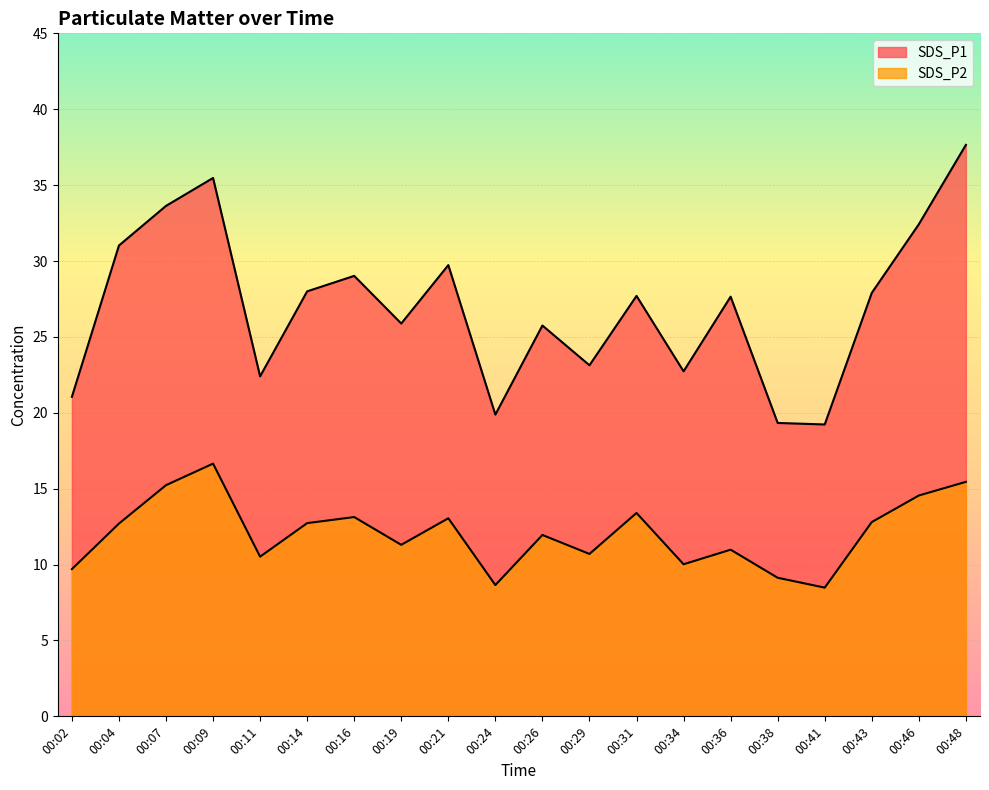

At which category is the sum across all series the highest?

00:48